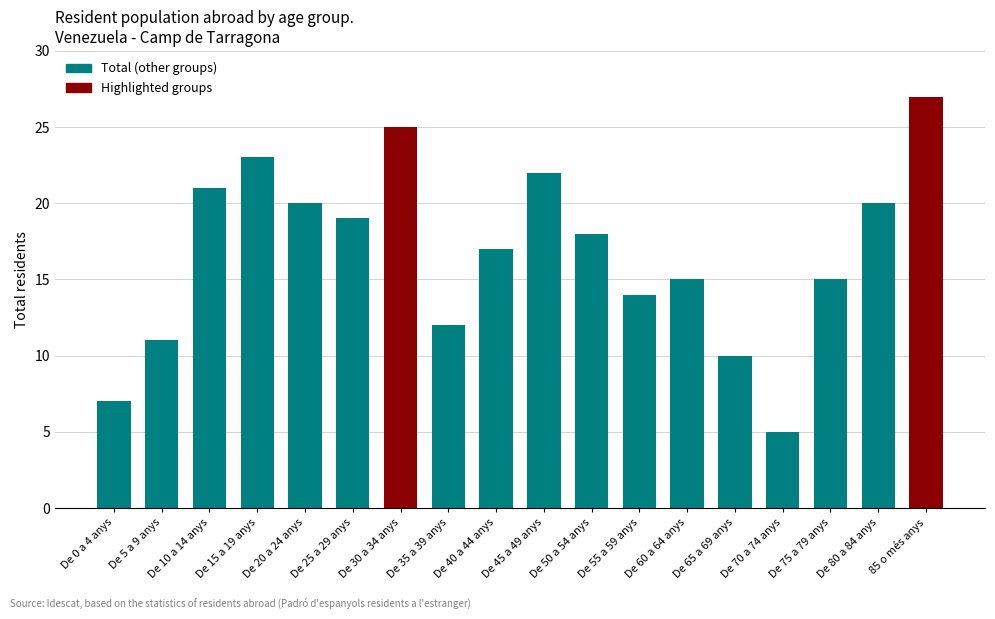

What is the difference between the values at De 40 a 44 anys and De 30 a 34 anys?

8